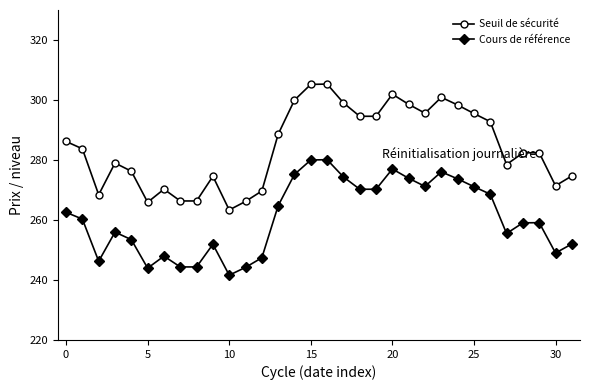

True or false: Cours de référence and Seuil de sécurité intersect in this chart.

False